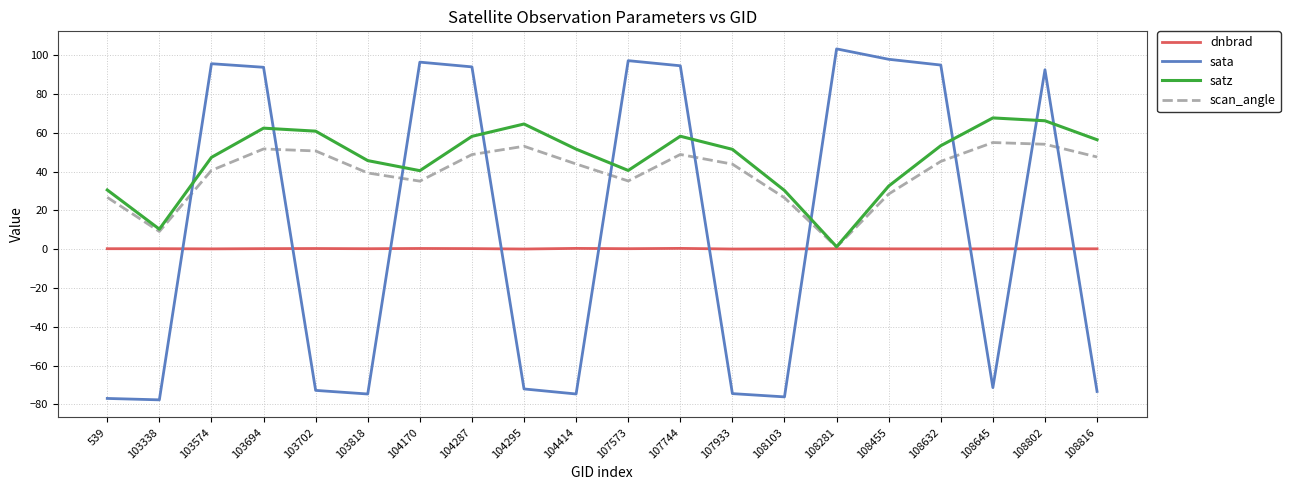

At 104287, list the series in order from smallest to largest.

dnbrad, scan_angle, satz, sata